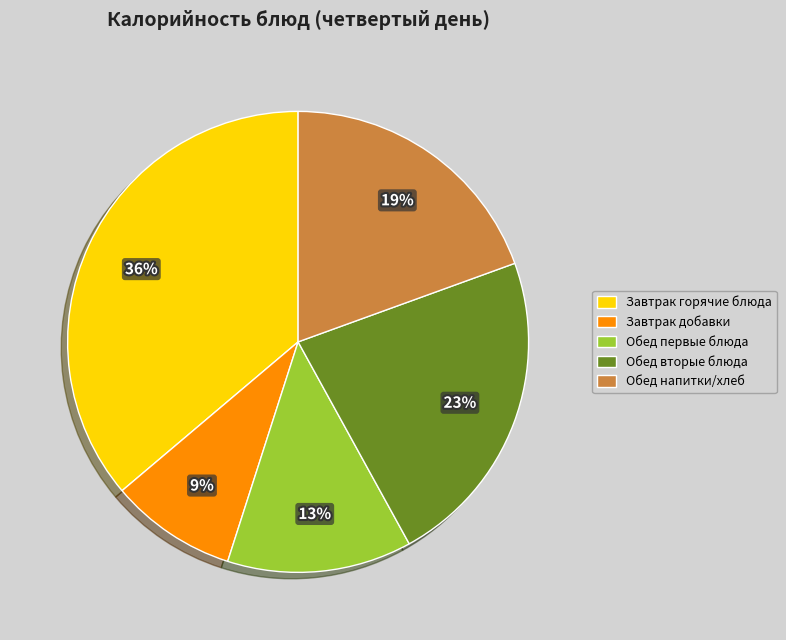

Between Обед первые блюда and Завтрак добавки, which is larger?

Обед первые блюда